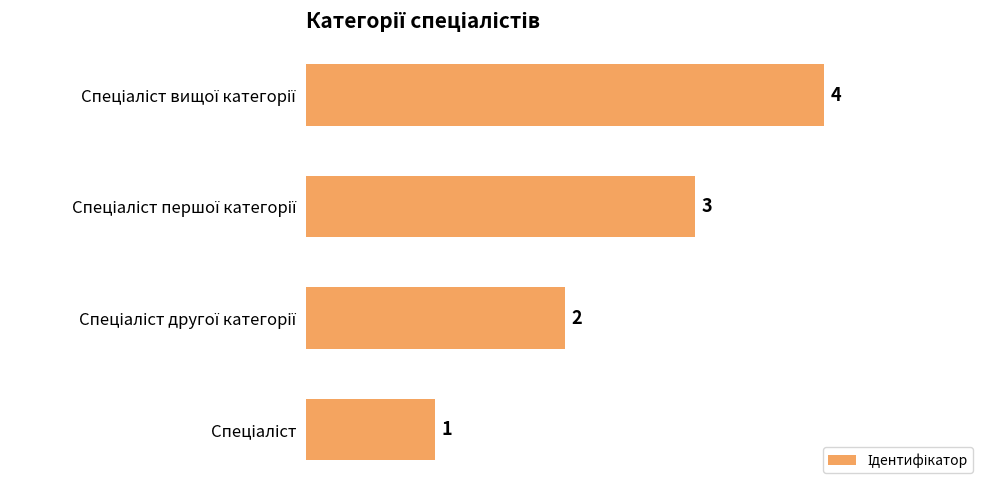

How many series are shown in this chart?

1